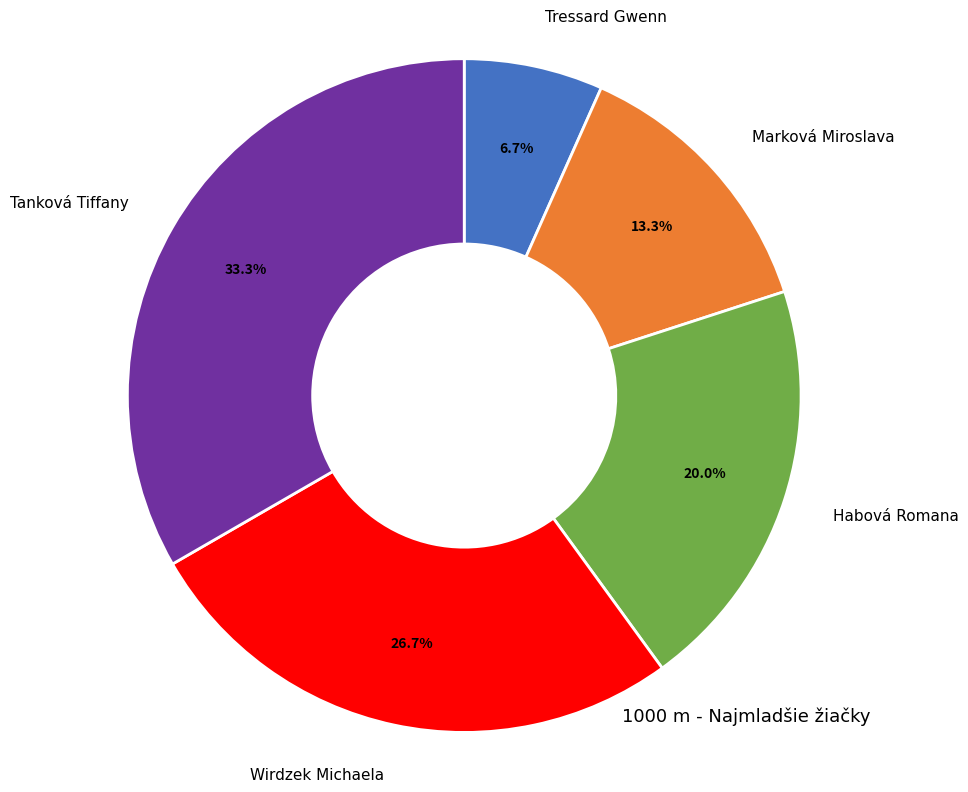

How many segments does this pie chart have?

5